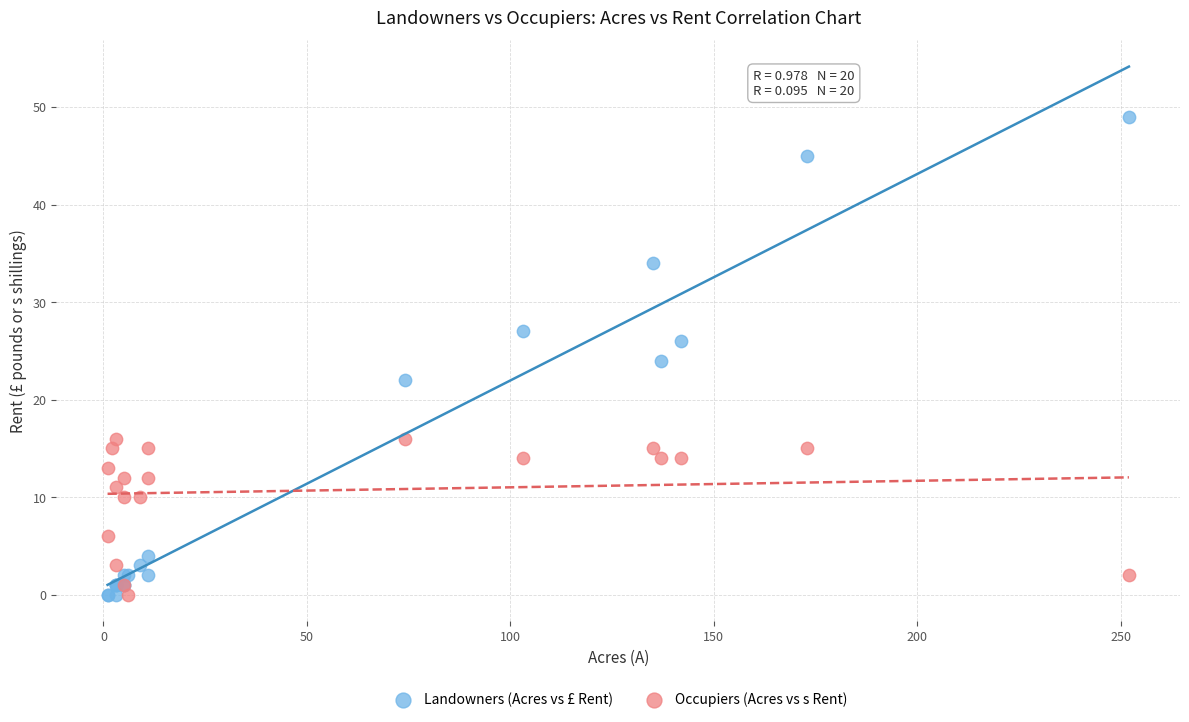

Which series has the largest Y range (max minus min)?

Landowners (Acres vs £ Rent)